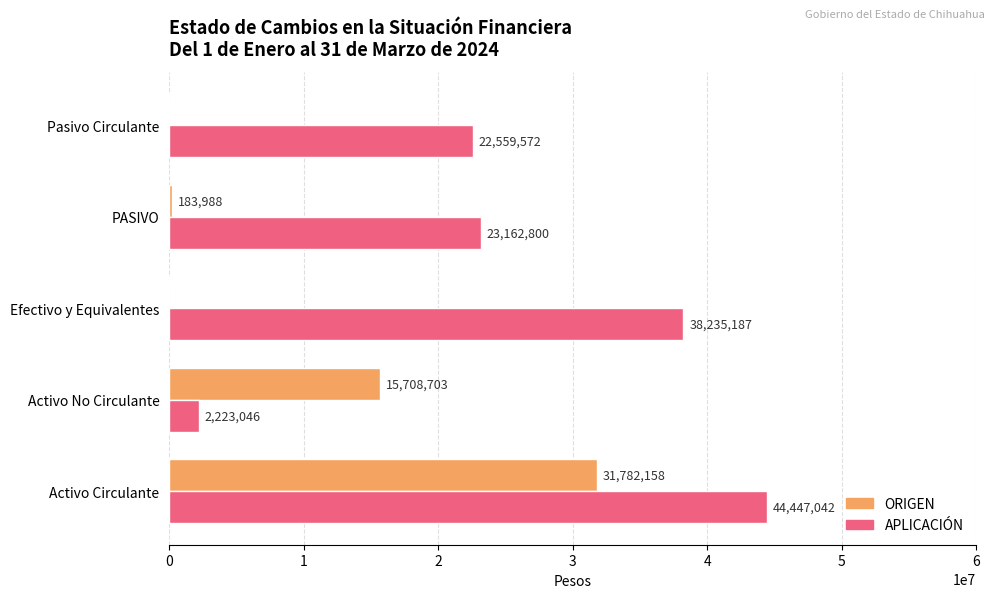

What is the maximum value shown in the chart?

44447042